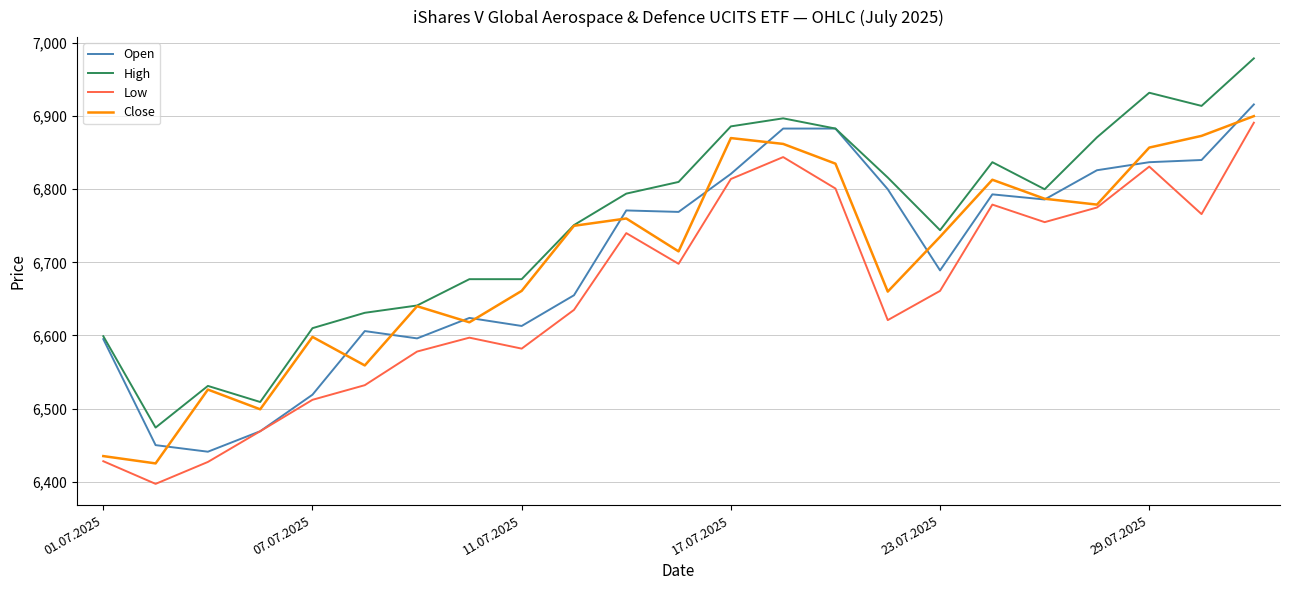

True or false: Low and High intersect in this chart.

False